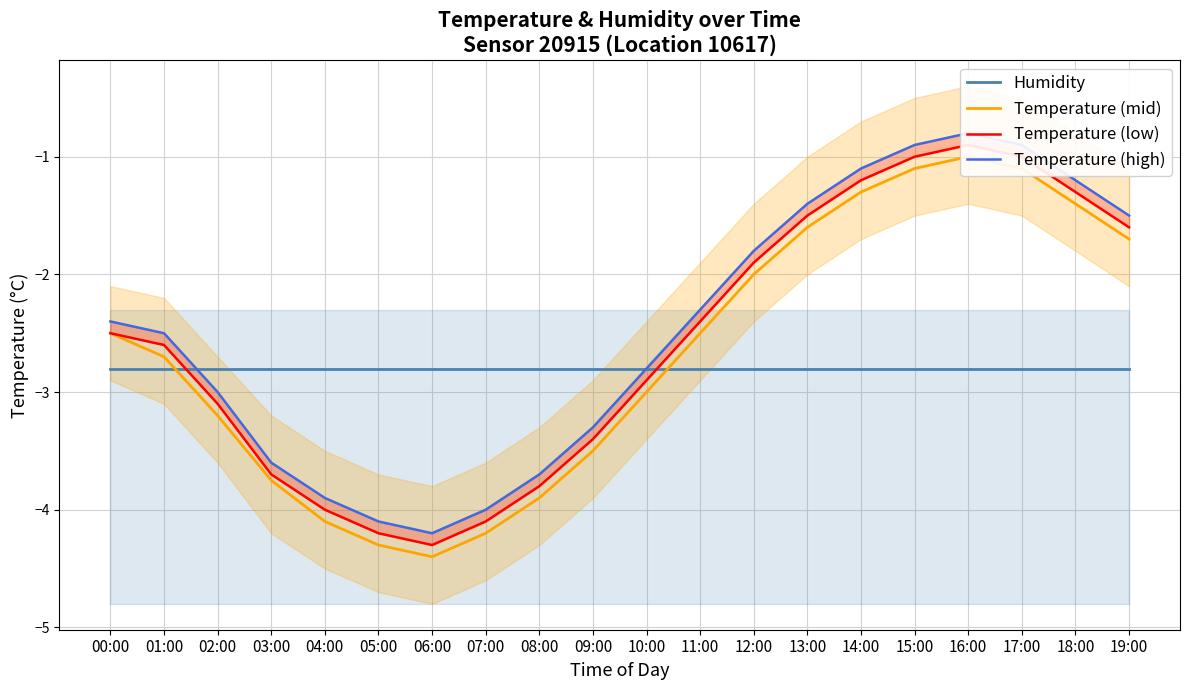

What are all the series names shown in the legend?

Humidity, Temperature (mid), Temperature (low), Temperature (high)